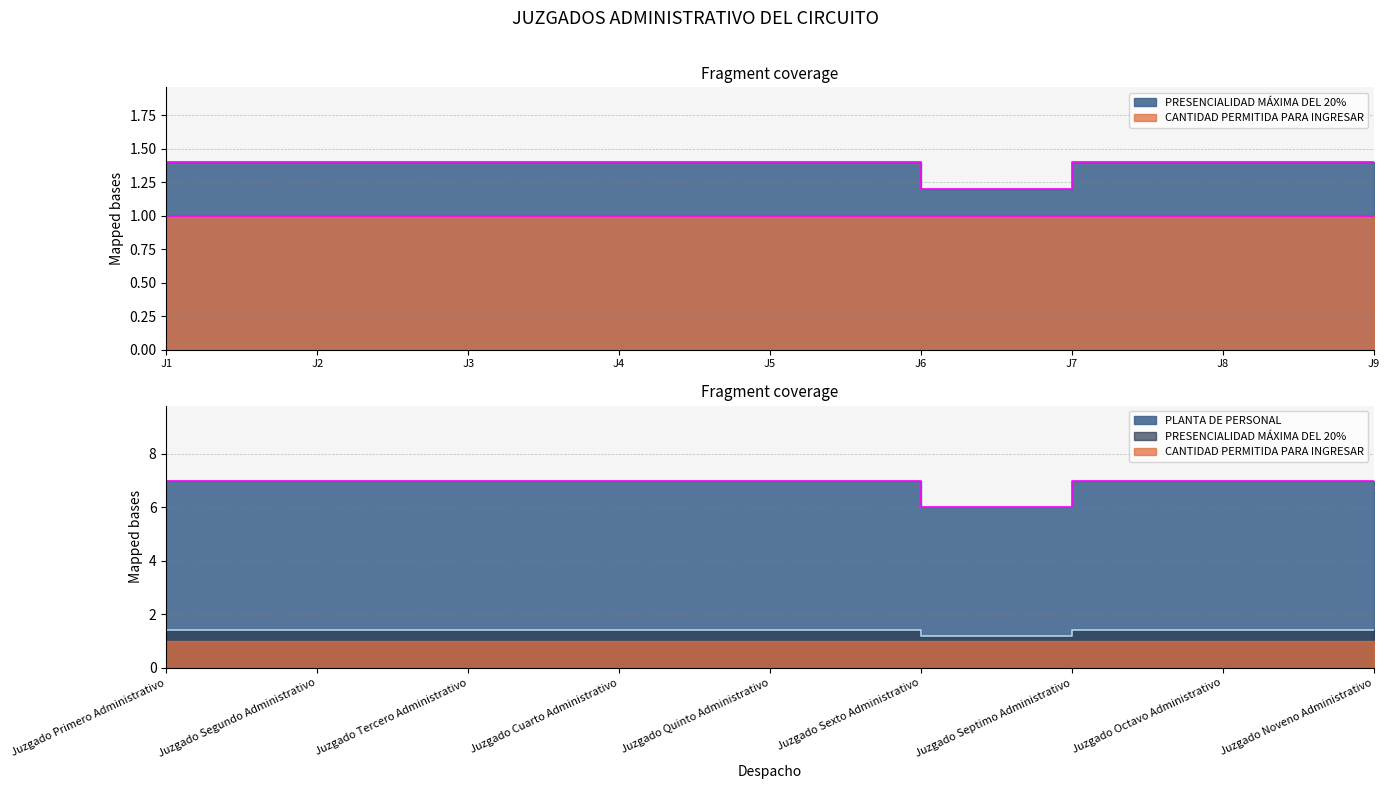

What is the difference between the maximum and minimum values?

1